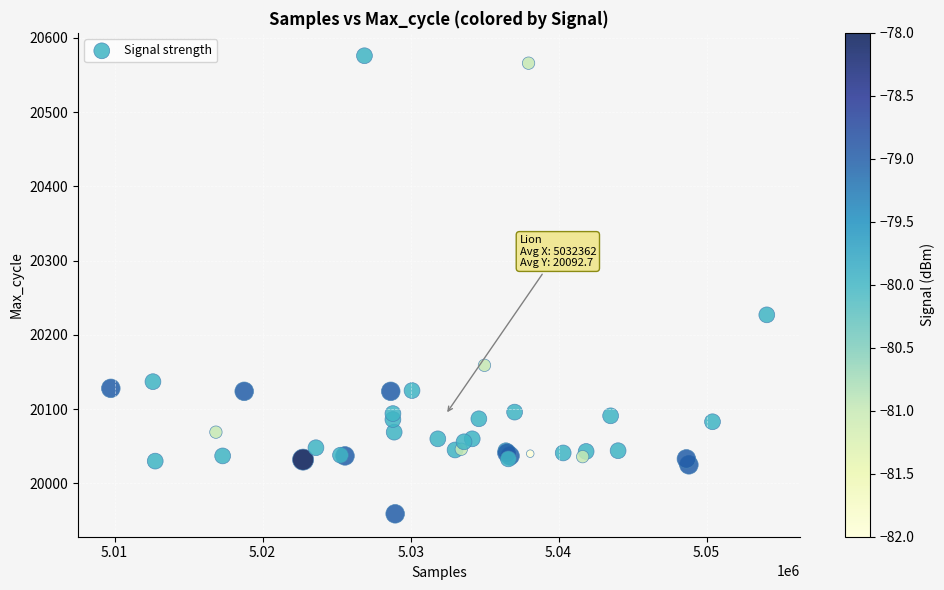

What Y value in the scatter plot is closest to 20267?

20227